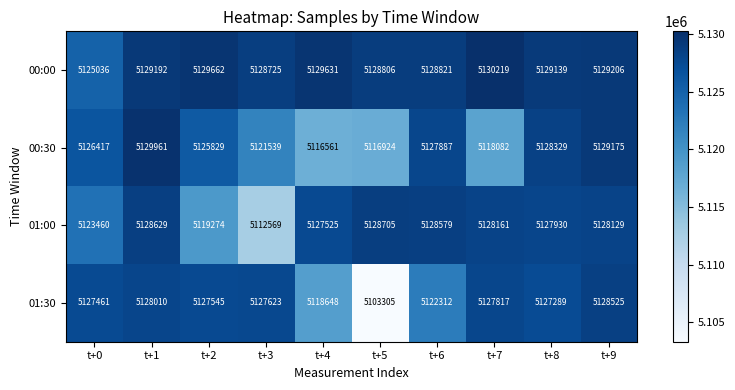

What is the total value across all series at t+6?

20507599